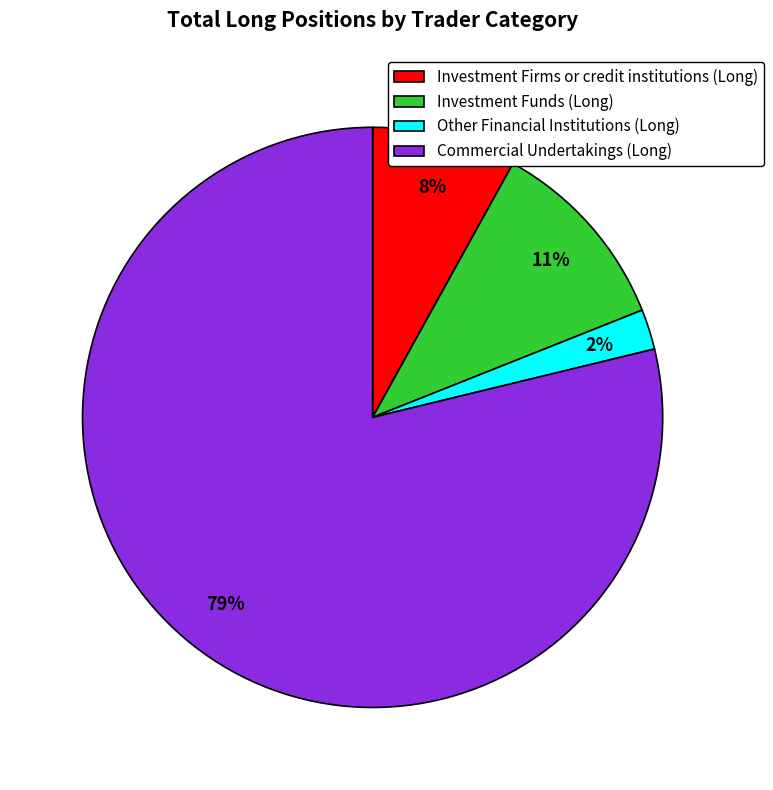

Count the number of slices in the pie.

4